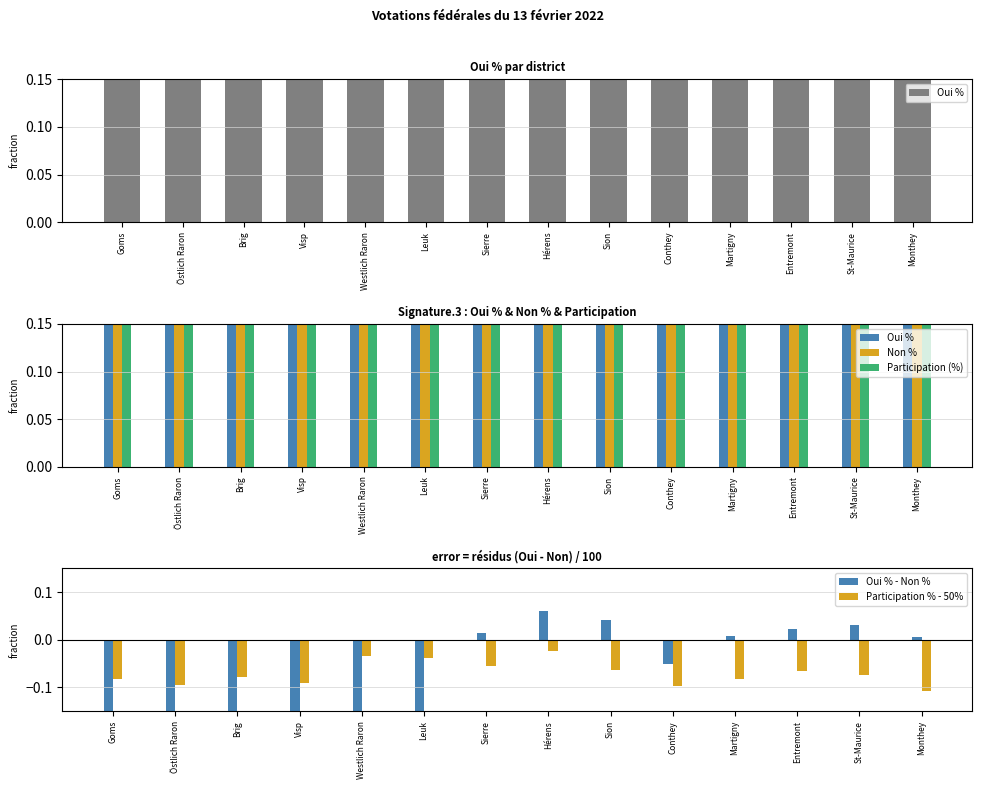

What is the label of the 1st bar from the left?

Goms